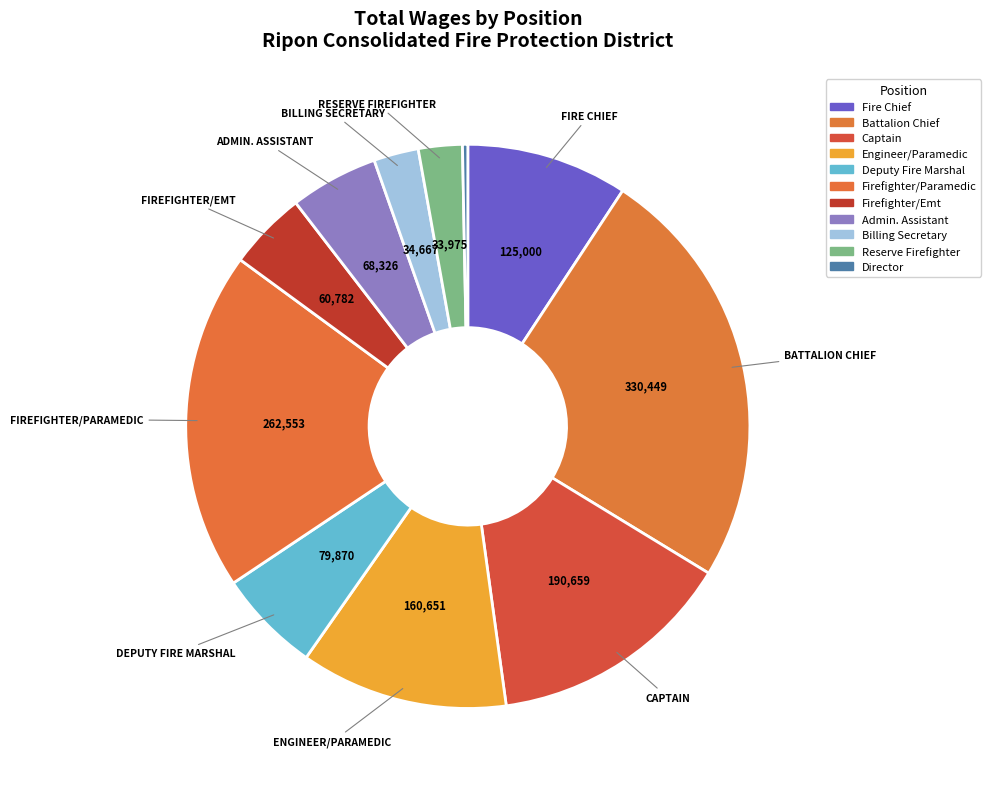

Count the number of slices in the pie.

11